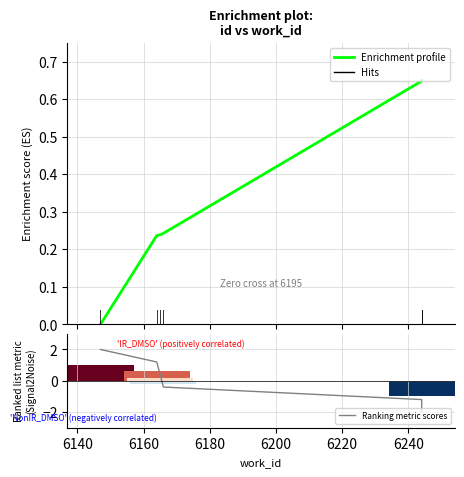

How many Enrichment profile values are between 0 and 1?

6